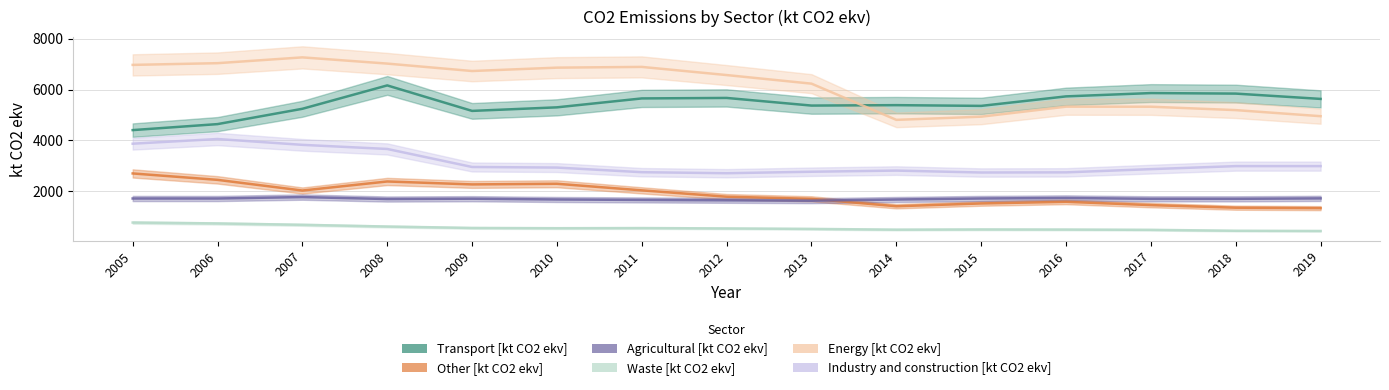

Is the value of Industry and construction [kt CO2 ekv] at 2008 greater than the value of Transport [kt CO2 ekv] at 2016?

No